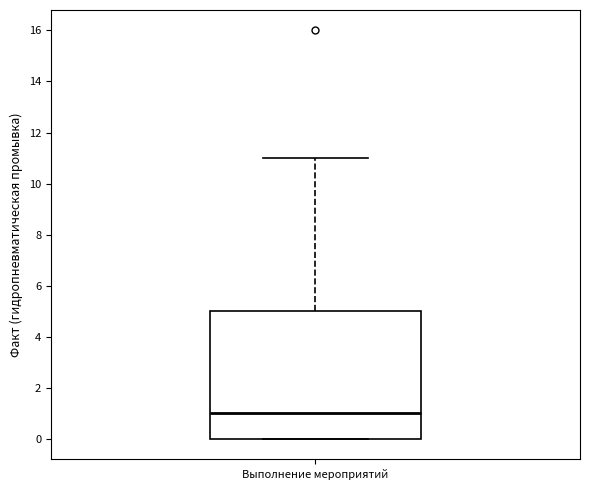

Transcribe this box plot: give where the median line is, the range the box spans, and where the two whiskers end, as read against the y-axis. The values are not printed on the chart, so give them approximately, as read against the axis.

median 1, box 0 to 5, whiskers 0 to 11